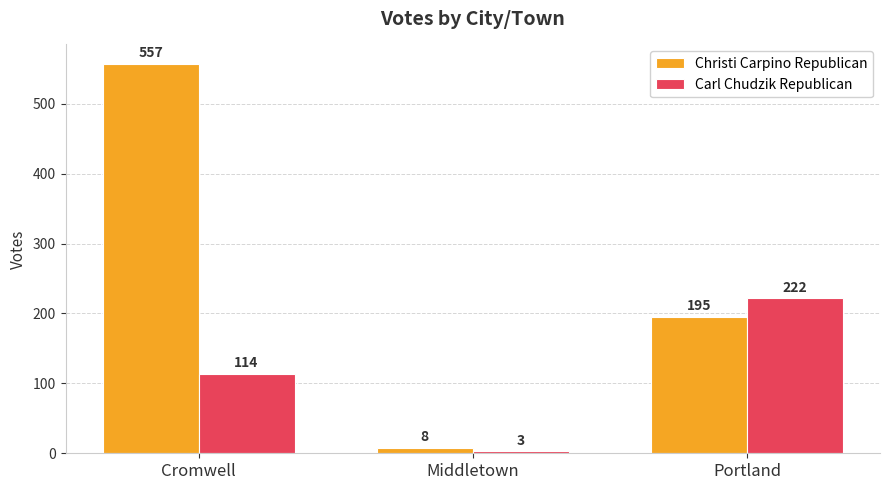

How many distinct data groups are displayed?

2